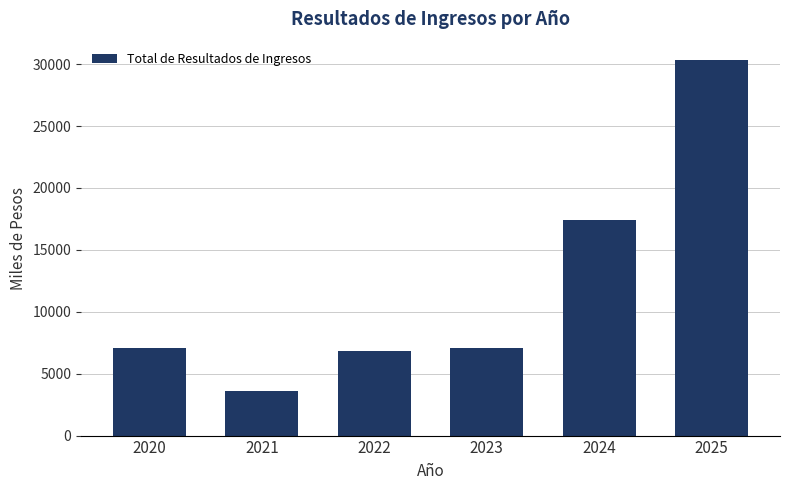

At which label is the value closest to 16939?

2024